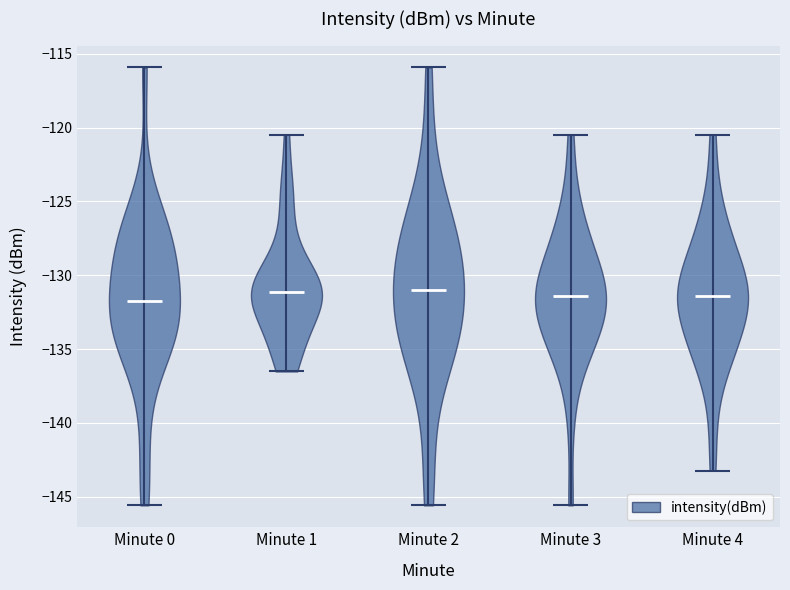

Reading left to right, read every violin against the y-axis: where its median line is, and the lowest and highest points it reaches. The values are not printed on the chart, so give them approximately, as read against the axis.

Minute 0: median line -132.0, lowest point -145.5, highest point -116.0
Minute 1: median line -131.0, lowest point -136.5, highest point -120.5
Minute 2: median line -131.0, lowest point -145.5, highest point -116.0
Minute 3: median line -131.5, lowest point -145.5, highest point -120.5
Minute 4: median line -131.5, lowest point -143.0, highest point -120.5